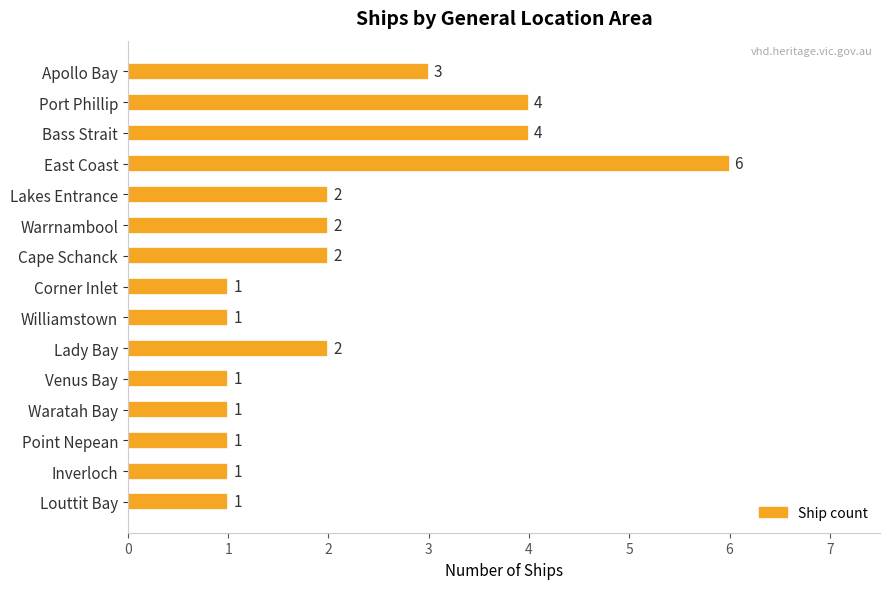

Approximately how many times larger is the value at Lakes Entrance compared to Port Phillip?

0.5